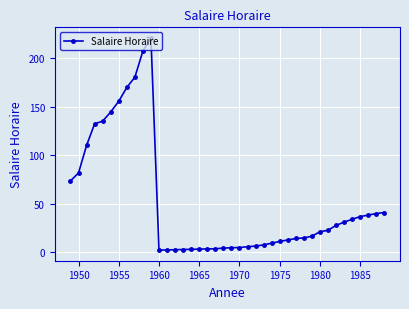

Does the chart display data point markers on the line(s)?

Yes